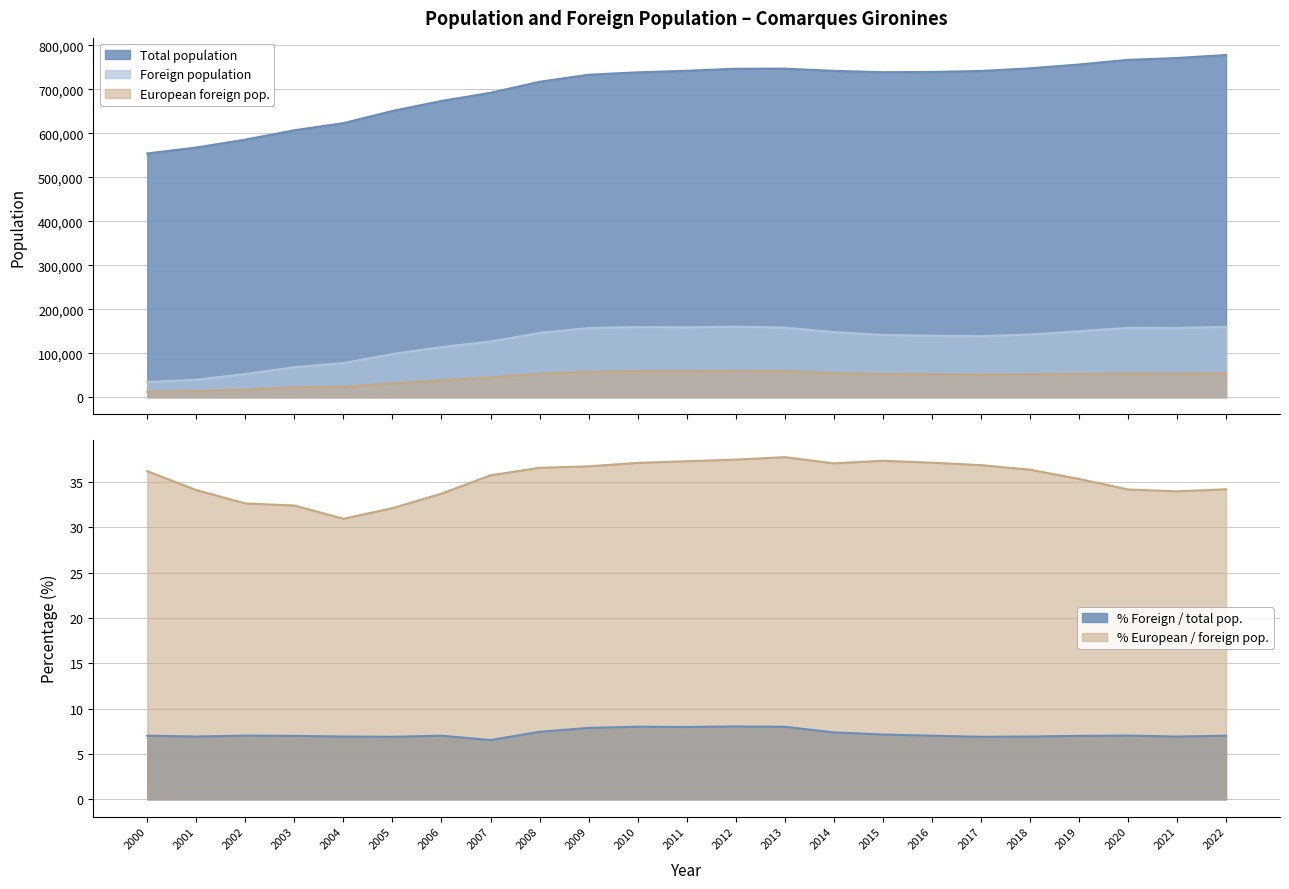

In European foreign pop., how many points are higher than both neighbors (excluding endpoints)?

2